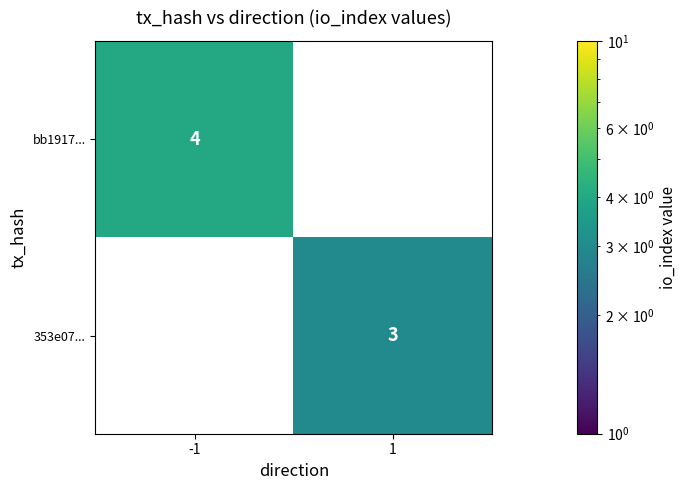

Is it true that bb1917... equals 2 at -1?

False